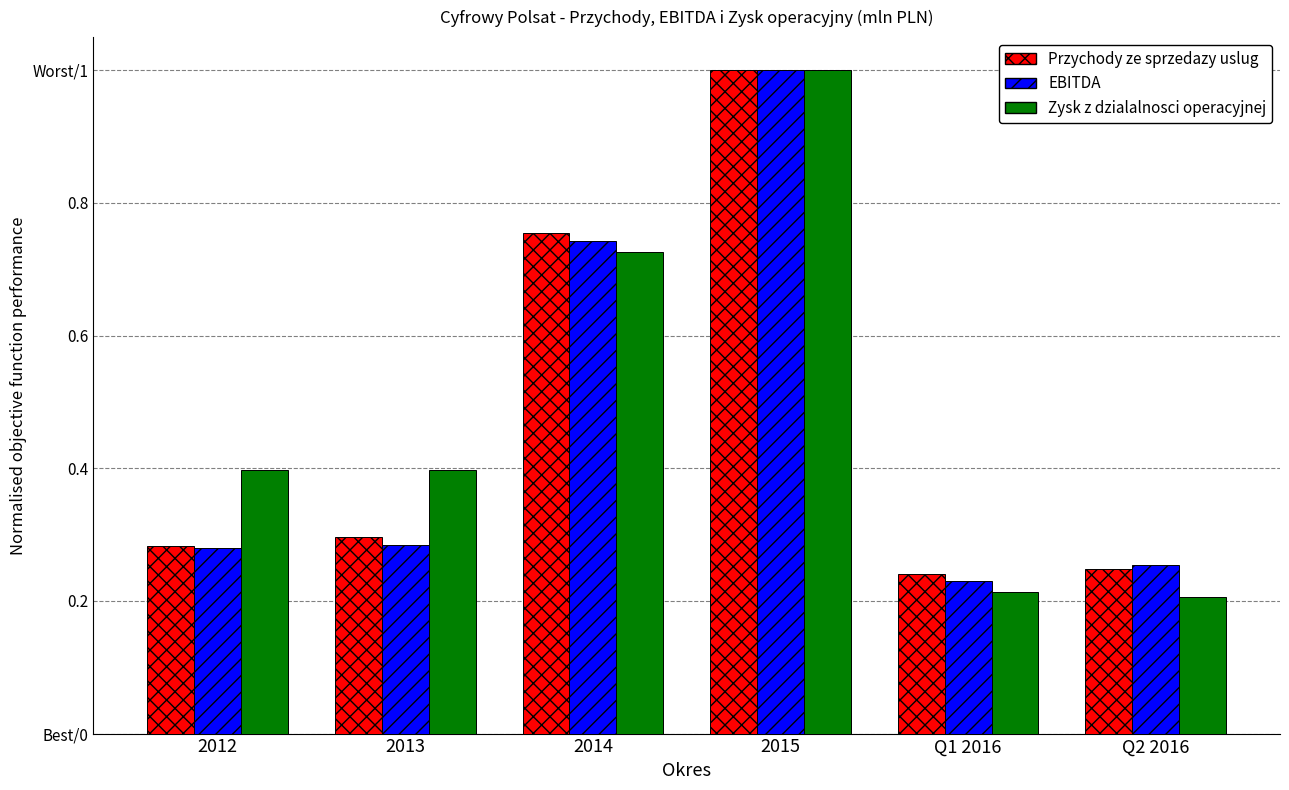

What is the minimum value for Przychody ze sprzedazy uslug?

0.2